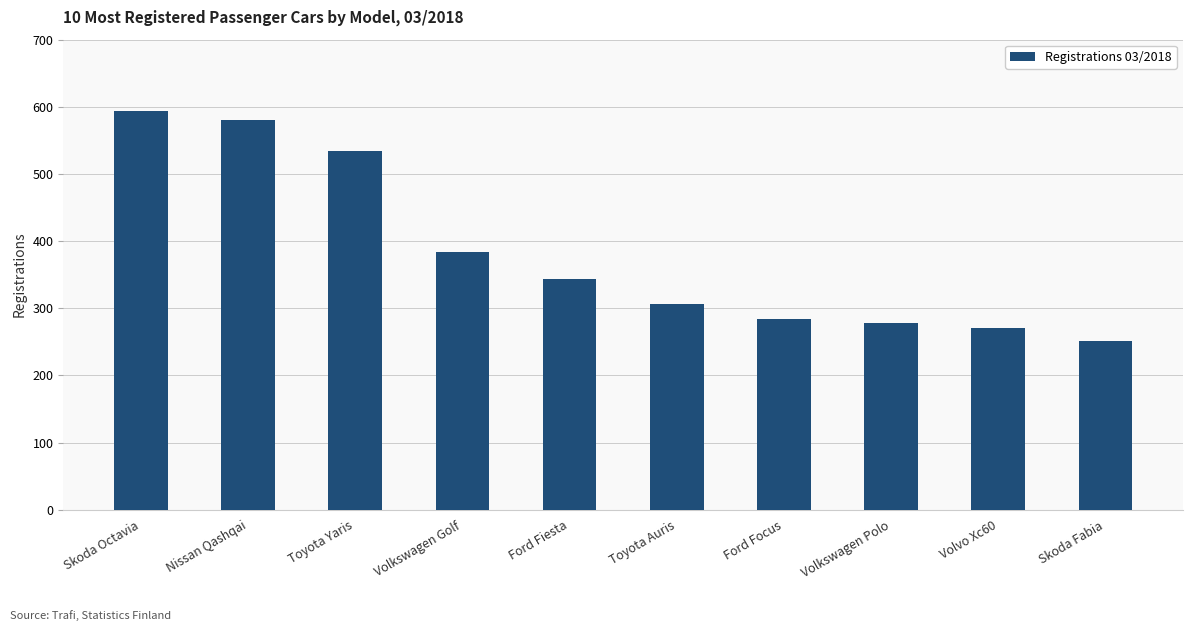

What is the ratio of the value at Nissan Qashqai to the value at Volvo Xc60?

2.1